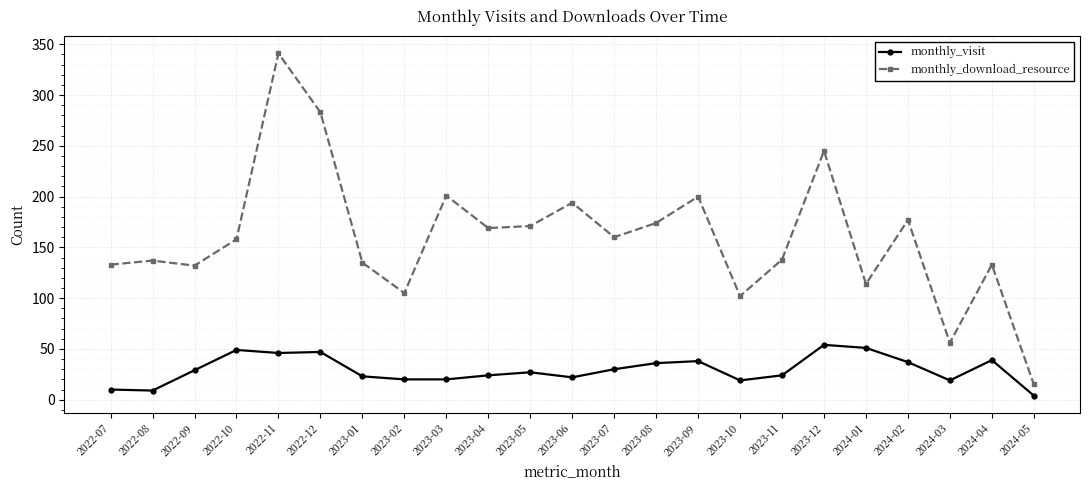

What is the spread (max minus min) of values at 2023-06?

172